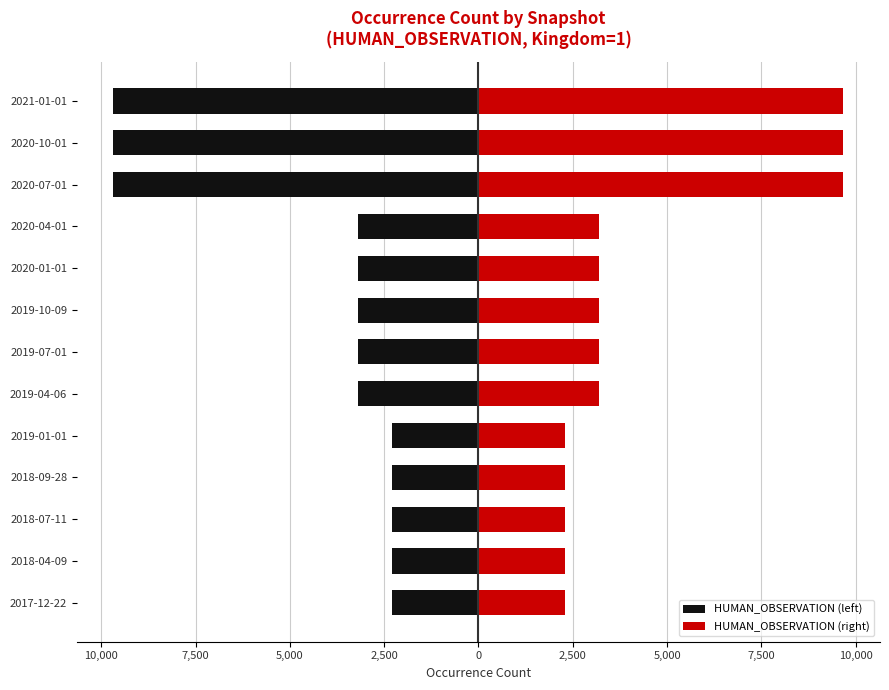

Does the chart contain any negative values?

Yes